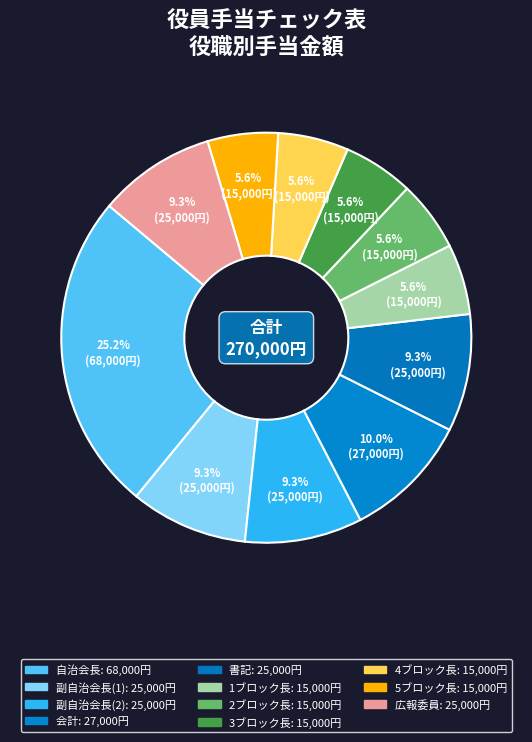

What is the smallest slice in the pie chart?

1ブロック長